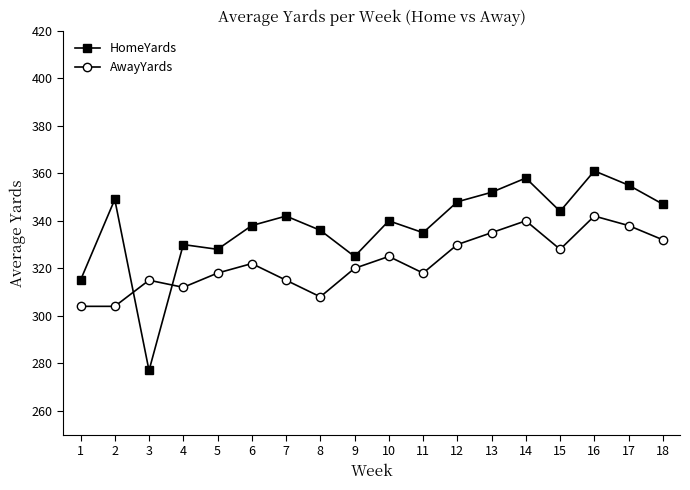

Reading right to left, what are all the values shown in this chart?

HomeYards: 18=347	17=355	16=361	15=344	14=358	13=352	12=348	11=335	10=340	9=325	8=336	7=342	6=338	5=328	4=330	3=277	2=349	1=315
AwayYards: 18=332	17=338	16=342	15=328	14=340	13=335	12=330	11=318	10=325	9=320	8=308	7=315	6=322	5=318	4=312	3=315	2=304	1=304